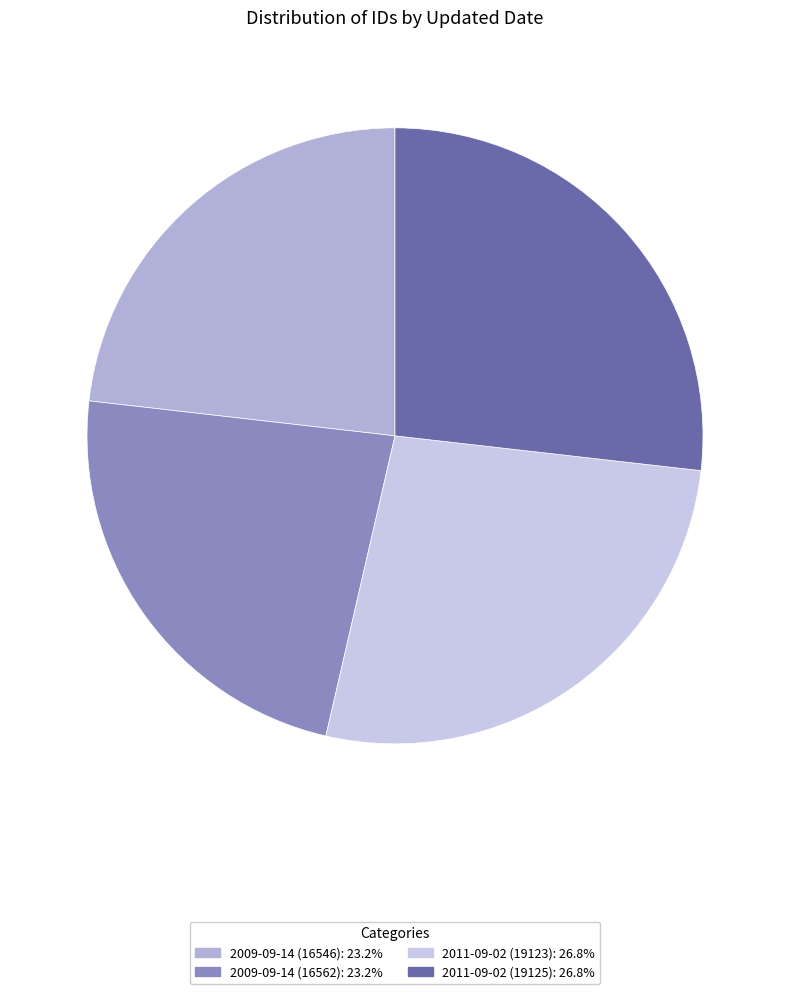

Is 2011-09-02 (19123) the majority of the pie?

No